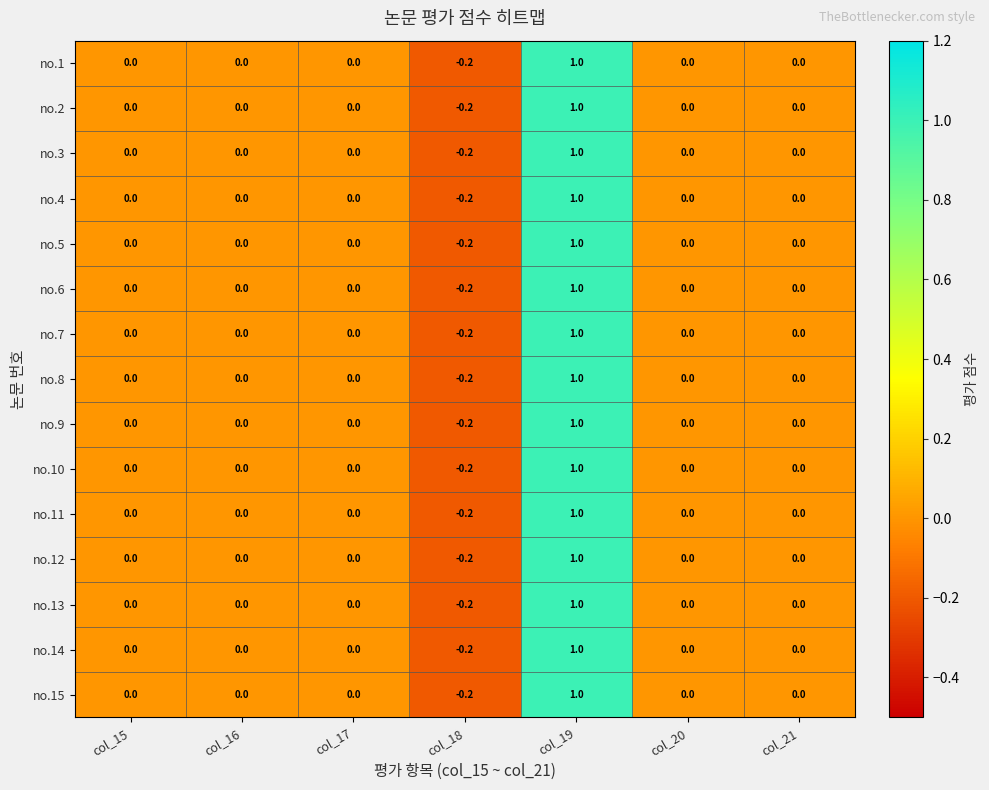

What is the difference between the maximum and second lowest values in the no.12 series?

1.0